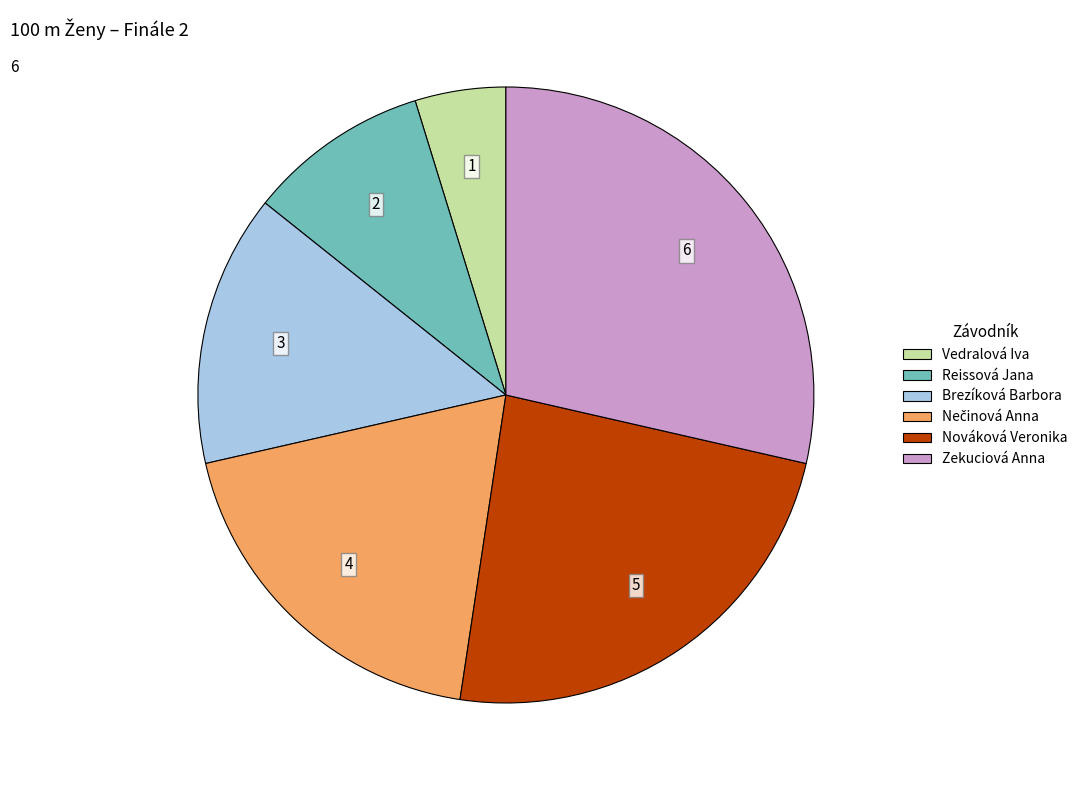

Is there a majority slice in this chart?

No